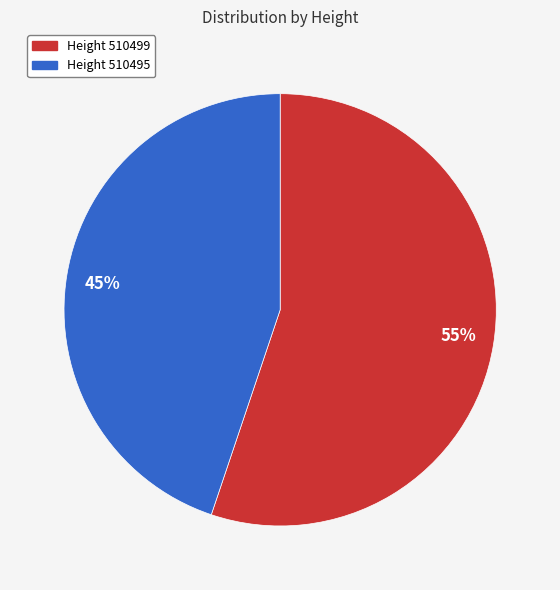

How many slices are in this pie chart?

2